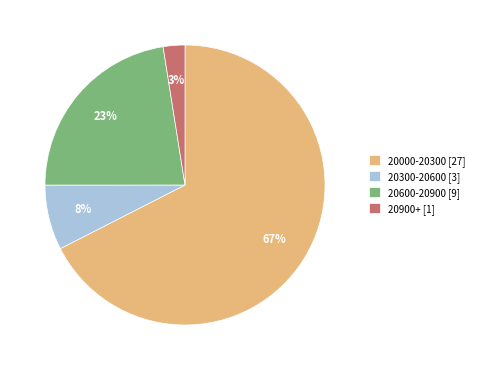

Between 20300-20600 [3] and 20900+ [1], which is larger?

20300-20600 [3]